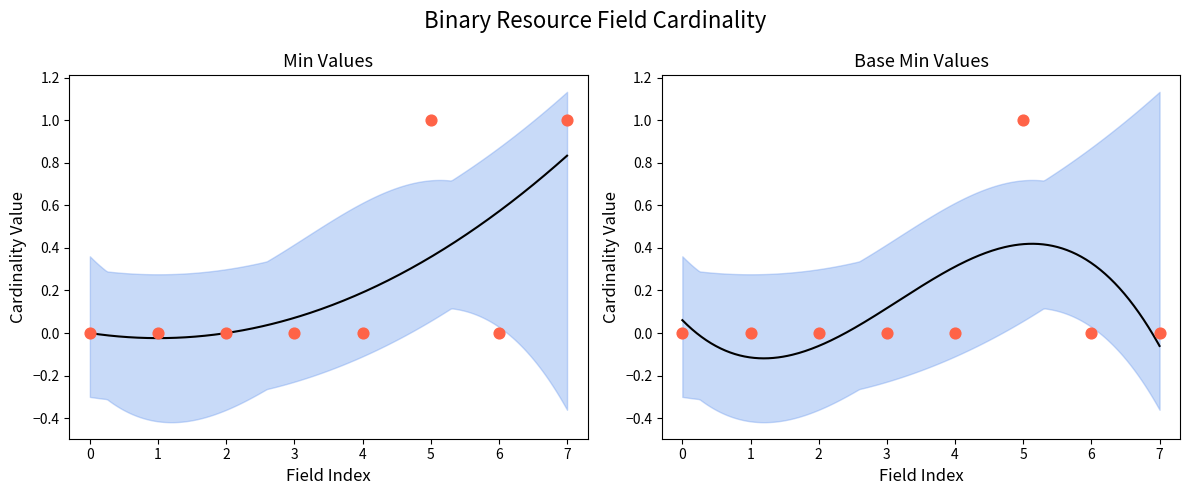

Which series has the largest total across all categories?

Min